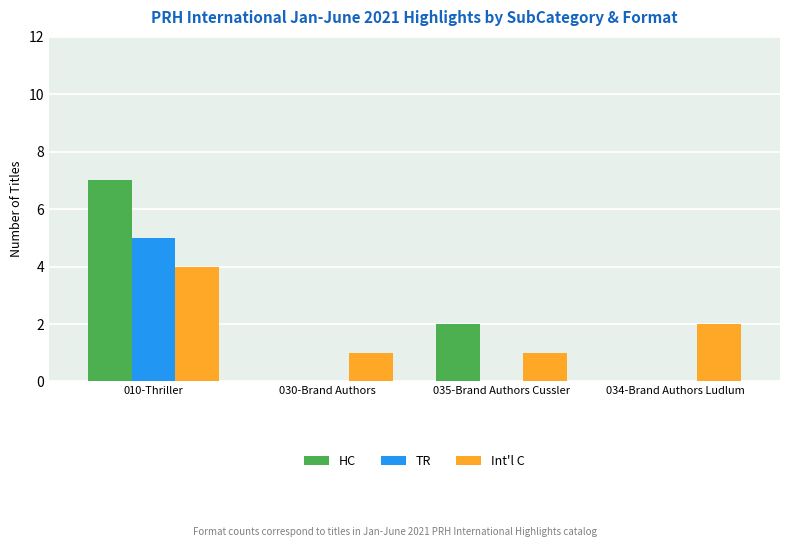

Is it true that TR equals 0 at 035-Brand Authors Cussler?

True